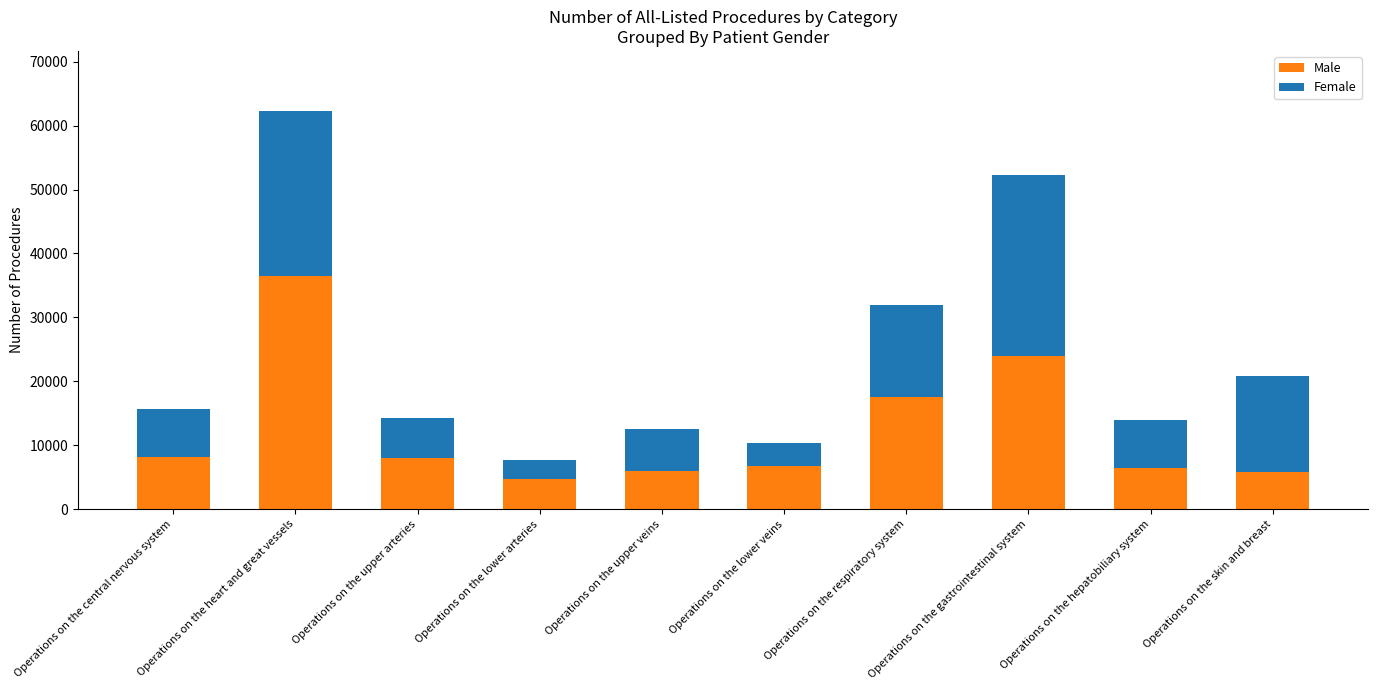

Does the chart contain stacked bars?

Yes